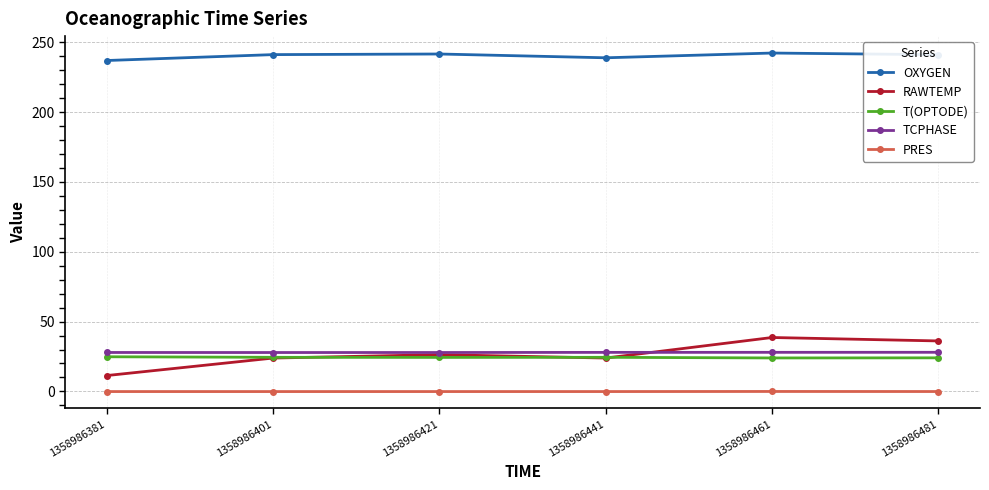

True or false: OXYGEN and PRES cross at least once.

False